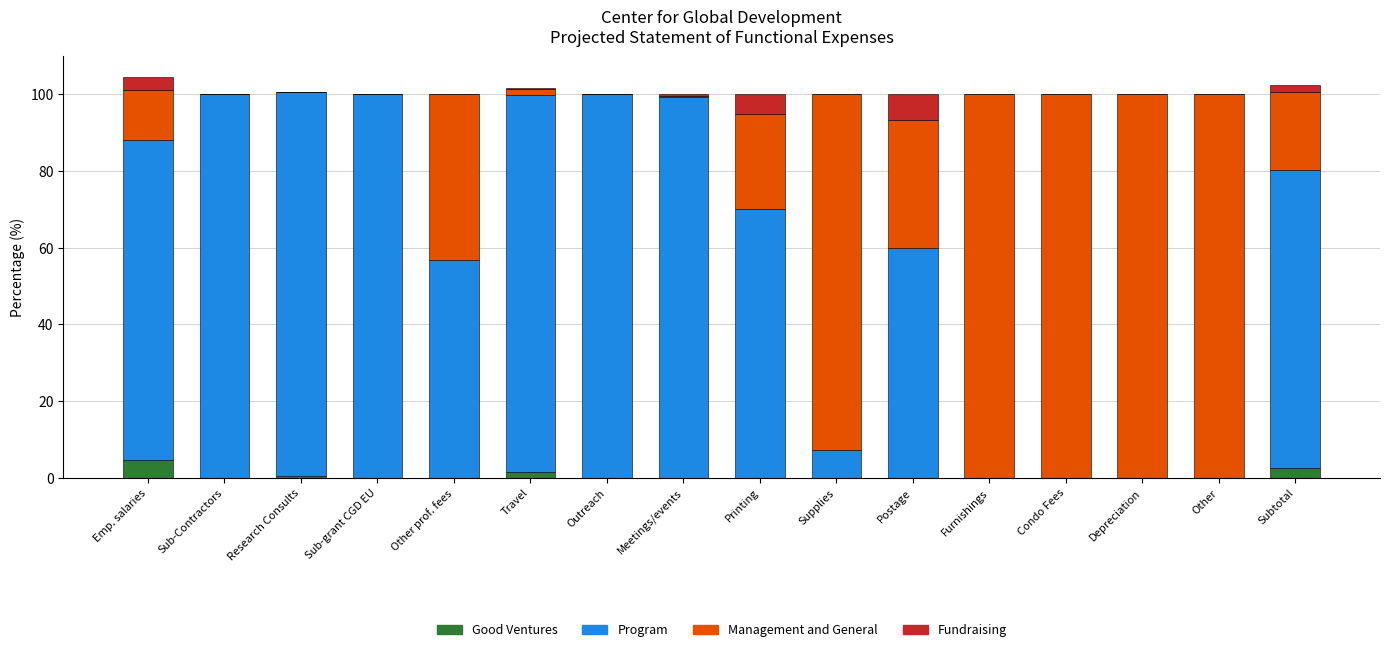

What is the sum of all Good Ventures values?

9.2